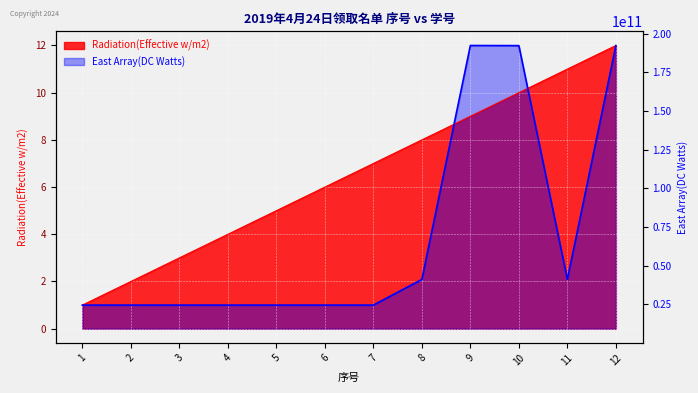

Between 10 and 3, which is larger?

10